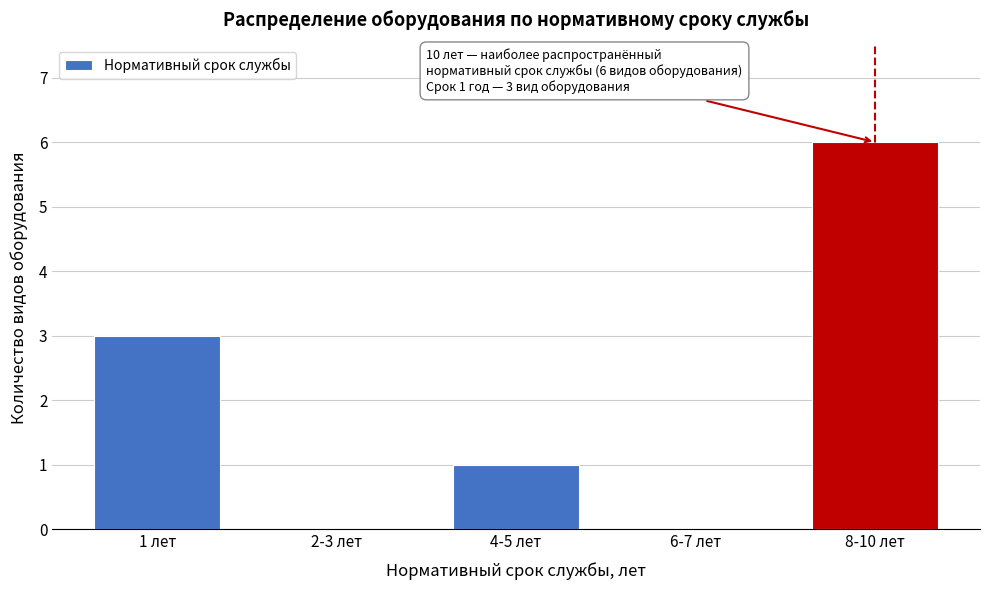

Reading left to right, transcribe all the data shown in this chart.

1 лет=3	2-3 лет=0	4-5 лет=1	6-7 лет=0	8-10 лет=6